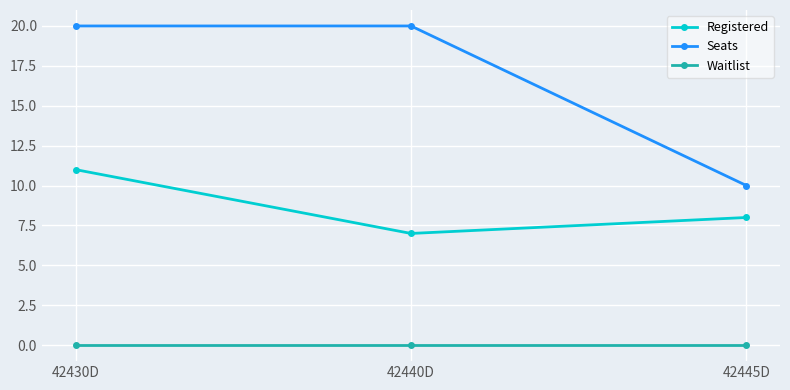

Rank the series at 42445D from lowest to highest value.

Waitlist, Registered, Seats